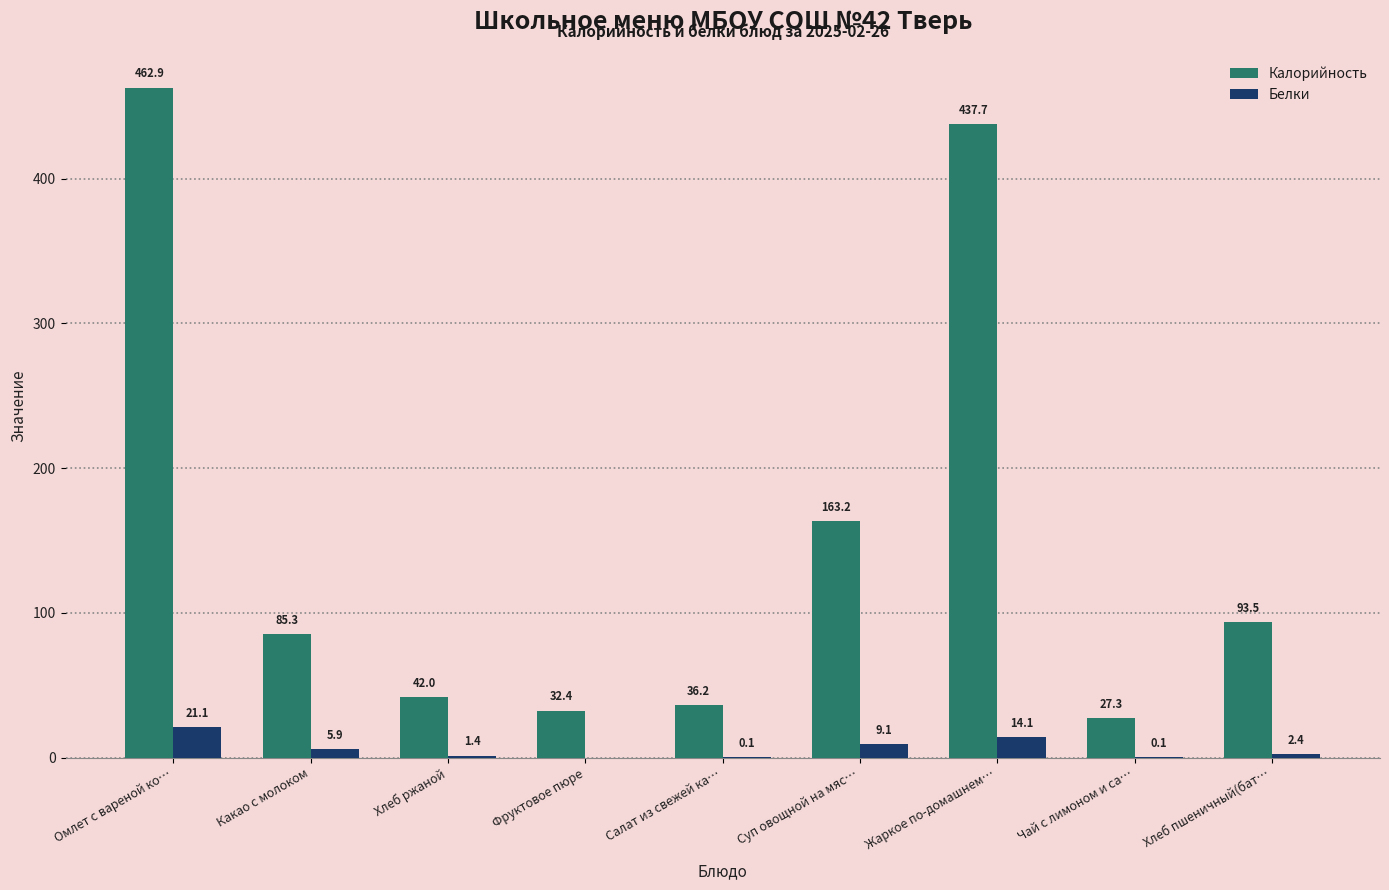

Between Салат из свежей ка… and Жаркое по-домашнем…, which series saw the biggest shift?

Калорийность